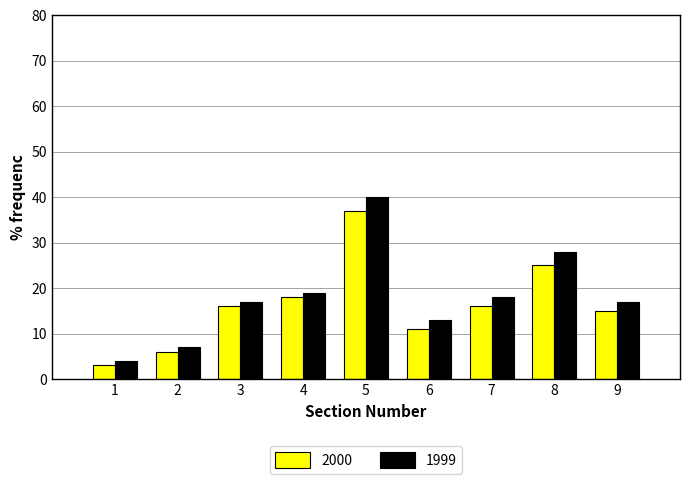

Where is 2000 nearest to the value 20?

4